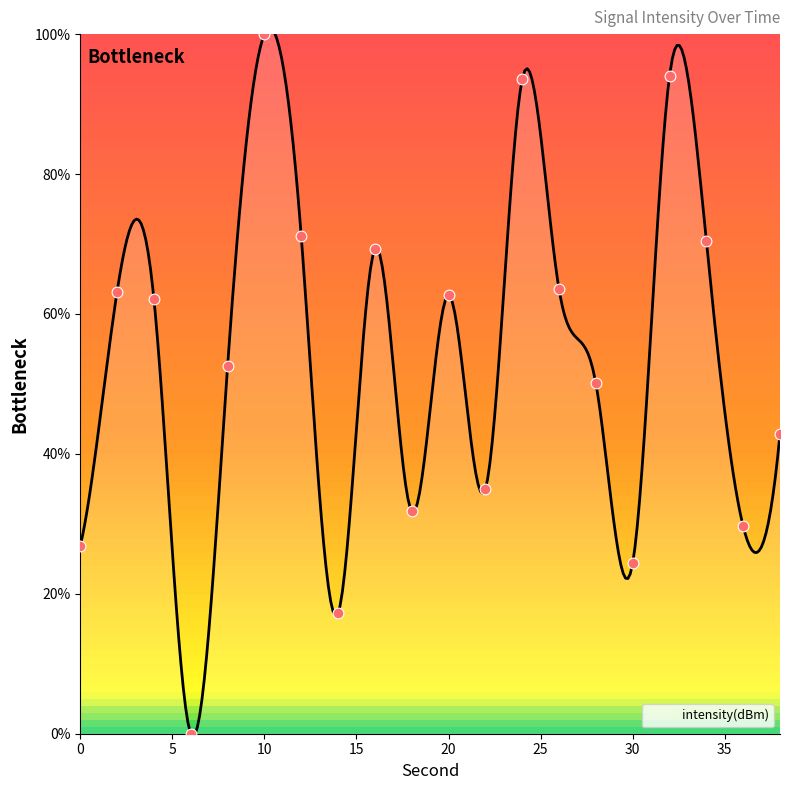

What is the change in value from 20 to 36?

-33.0